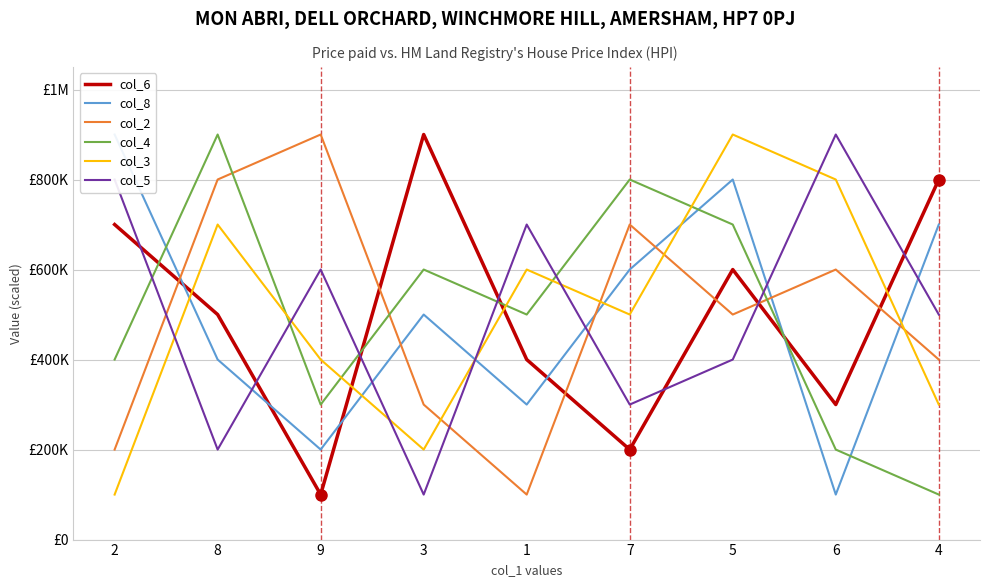

What is the value of the col_6 point at the 5th from the left?

400000